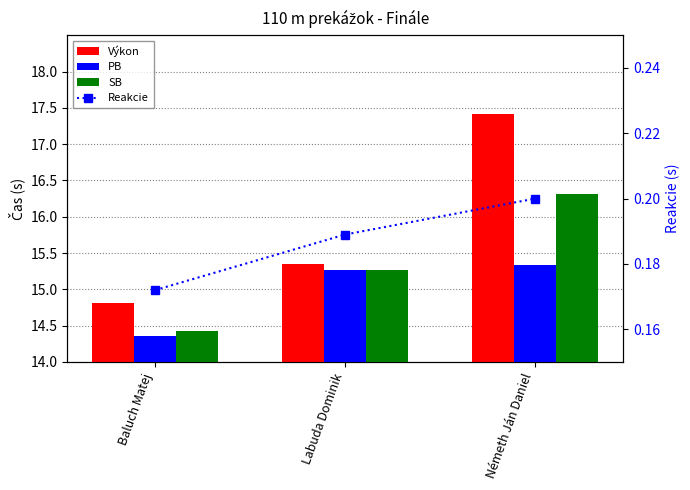

Reading right to left, what are all the values shown in this chart?

Výkon: 17.4	15.3	14.8
PB: 15.3	15.3	14.4
SB: 16.3	15.3	14.4
Reakcie: 0.2	0.2	0.2